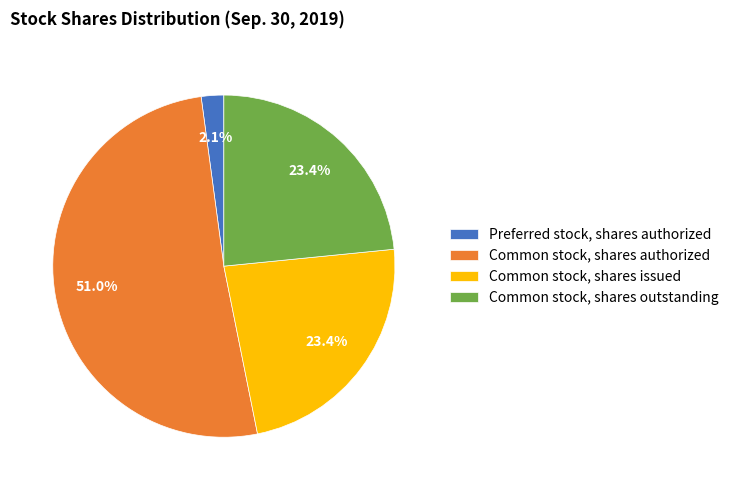

How many segments does this pie chart have?

4